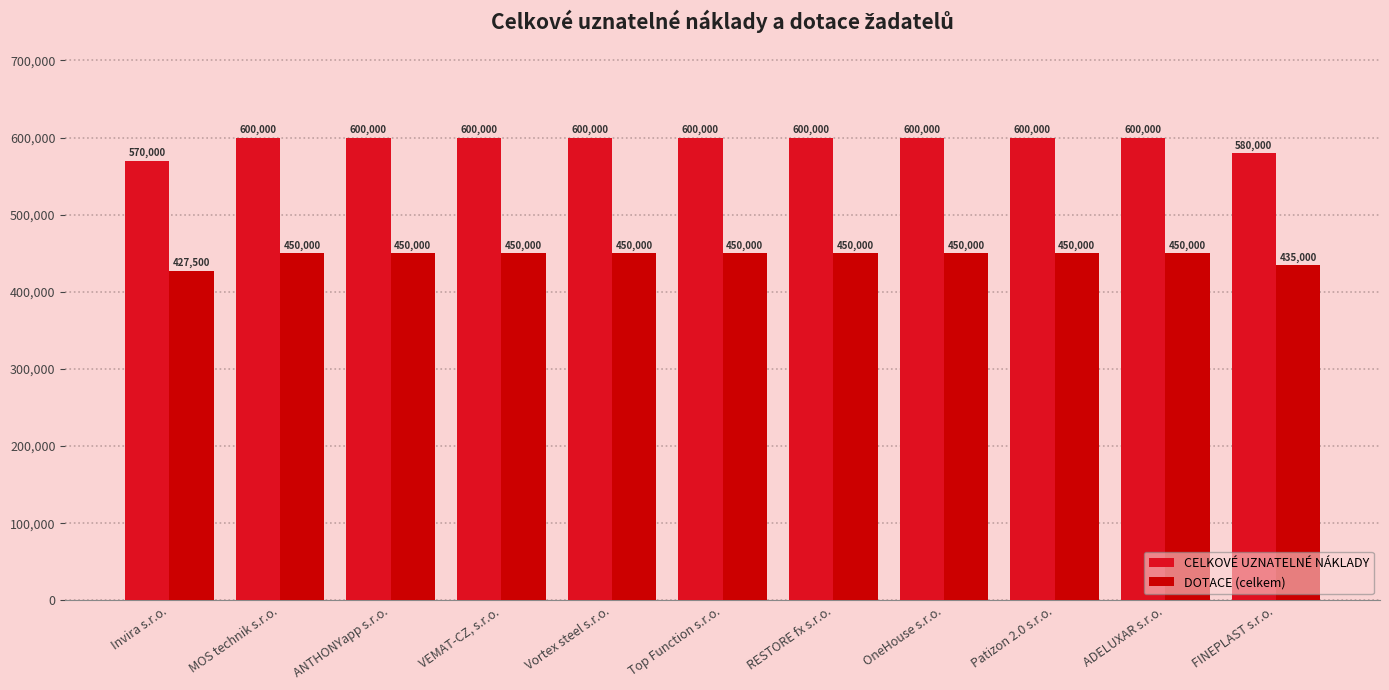

At which category does the chart reach its minimum across all series?

Invira s.r.o.